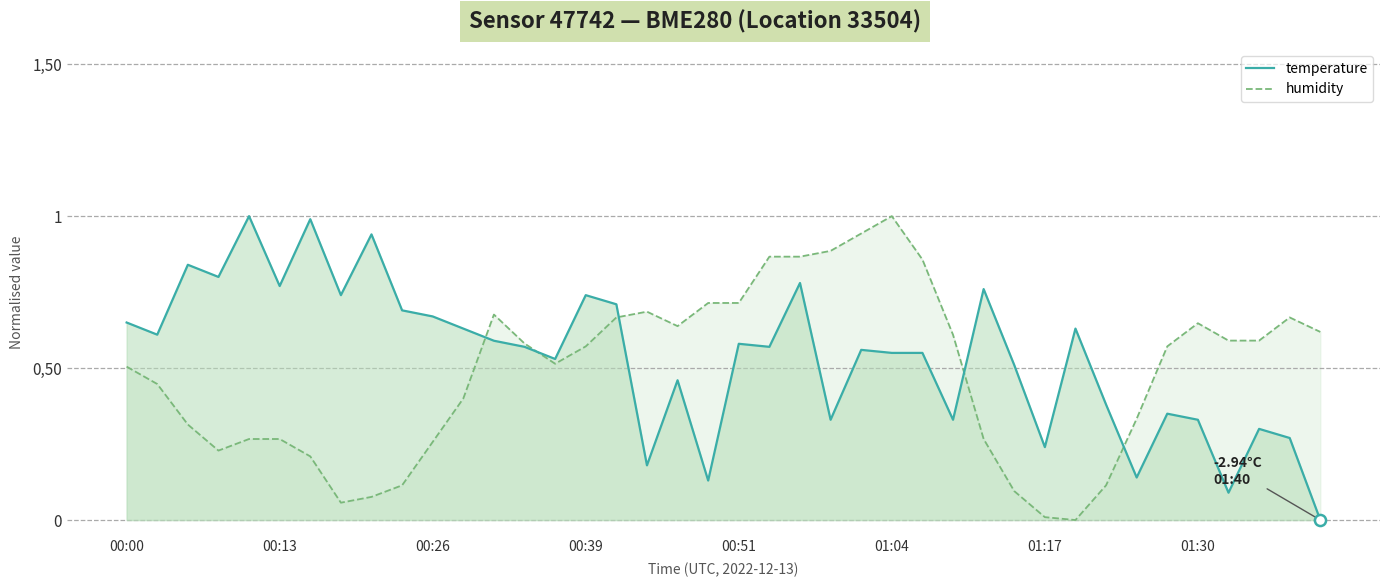

Does the chart display data point markers on the line(s)?

No